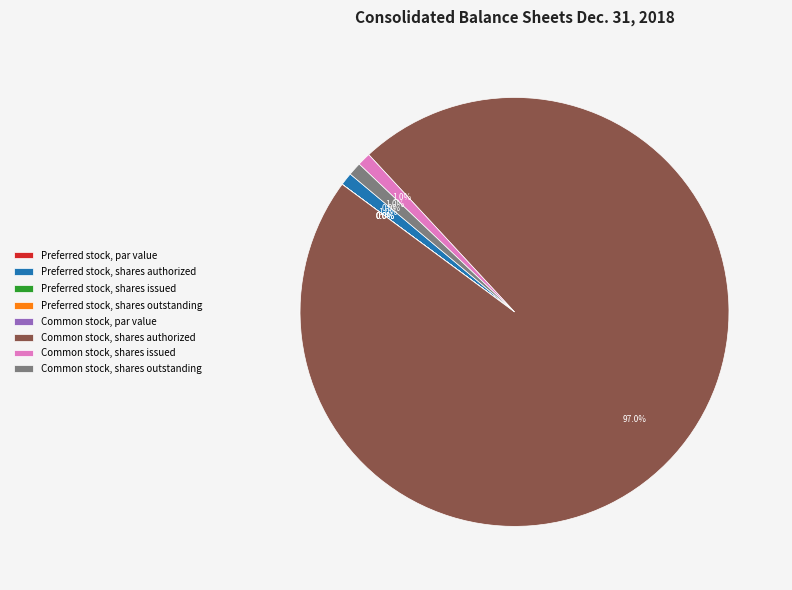

What is the majority slice?

Common stock, shares authorized